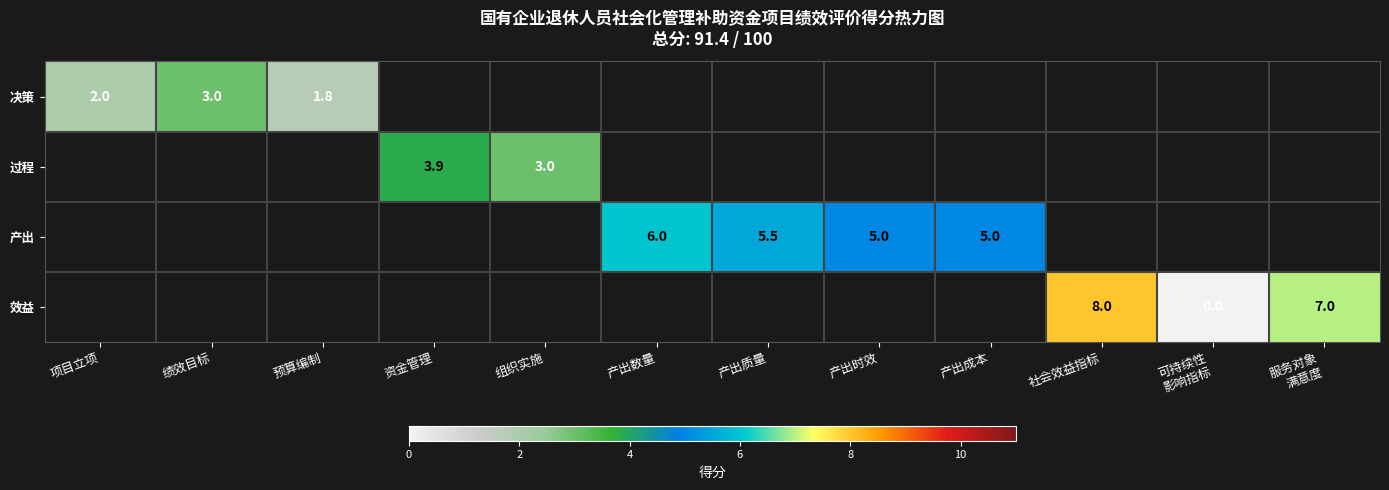

How many categories are shown in the chart?

12